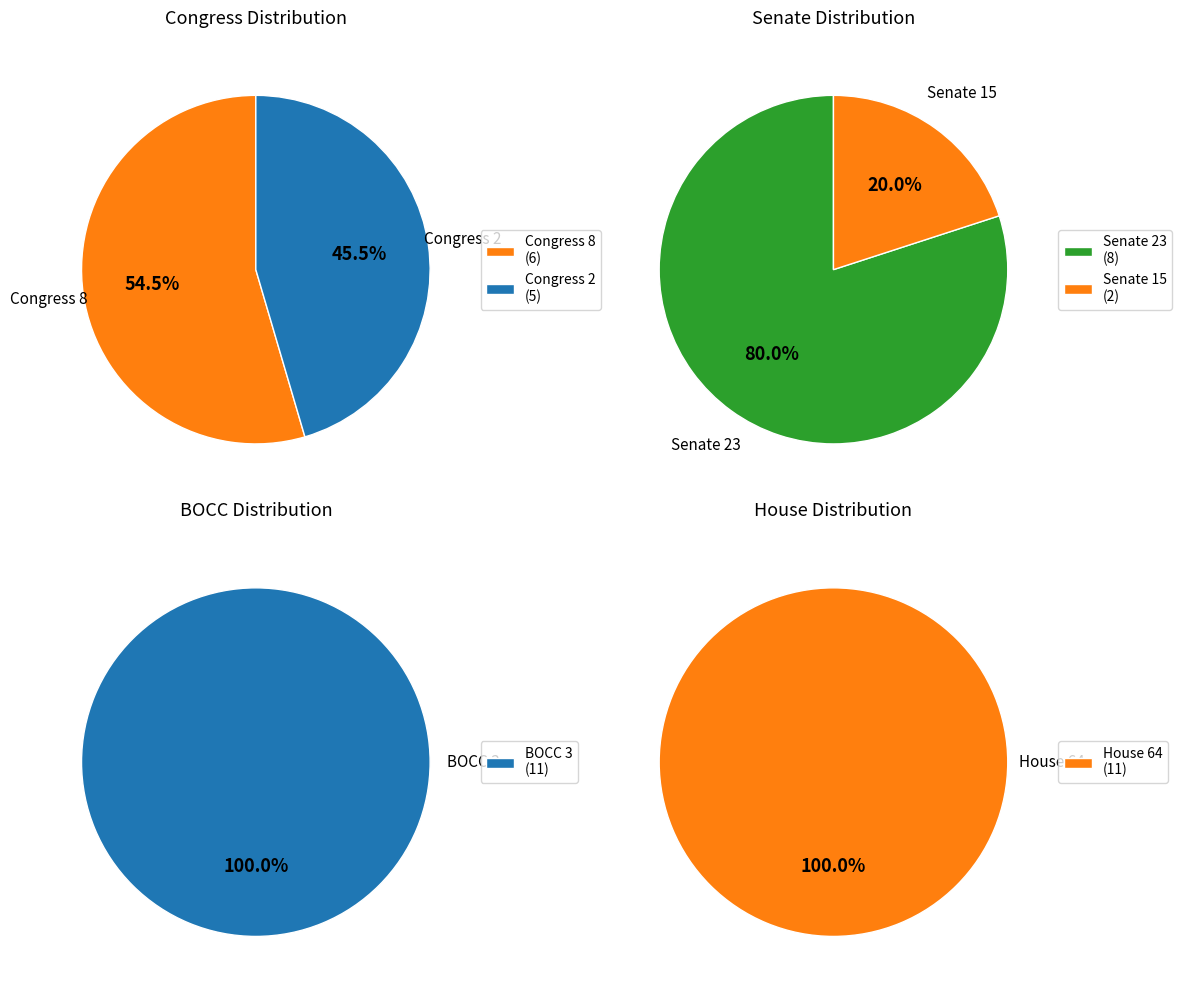

Does any single category account for the majority?

No